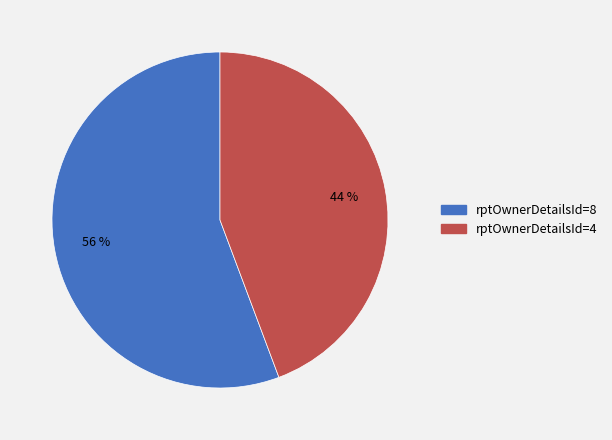

Count the number of slices in the pie.

2